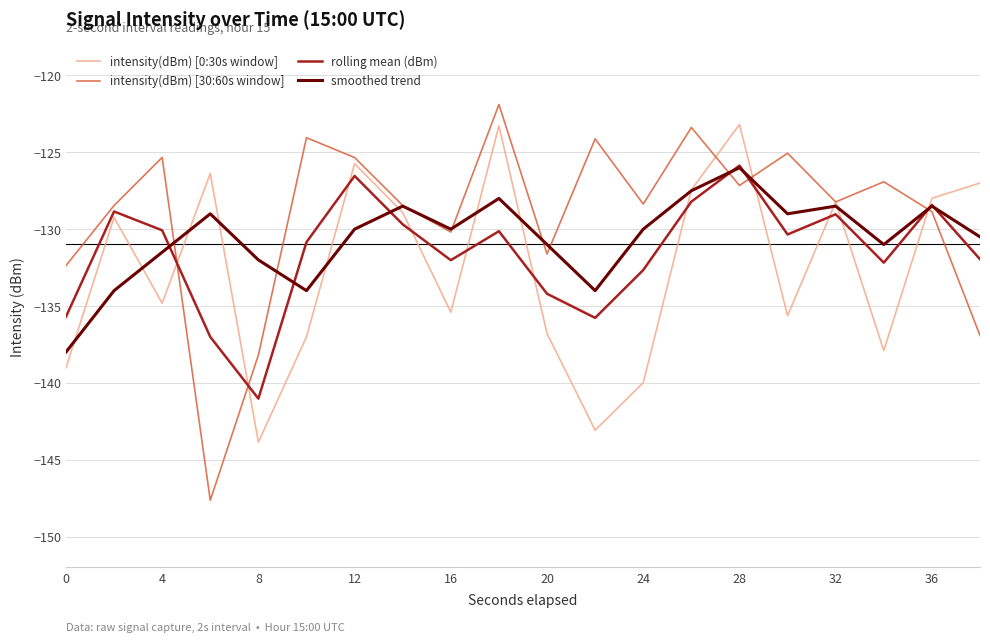

True or false: rolling mean (dBm) and intensity(dBm) [30:60s window] cross at least once.

True